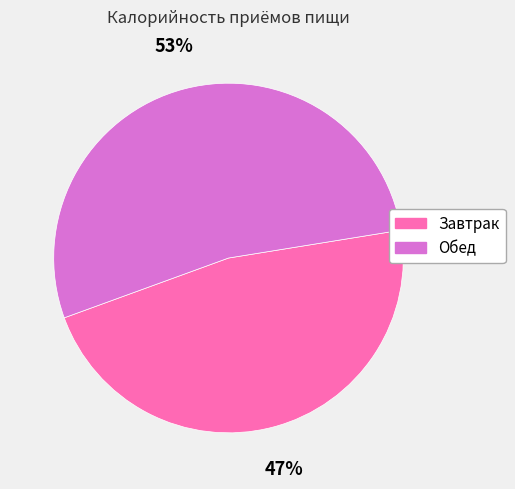

Rank the categories by value from lowest to highest.

Завтрак, Обед